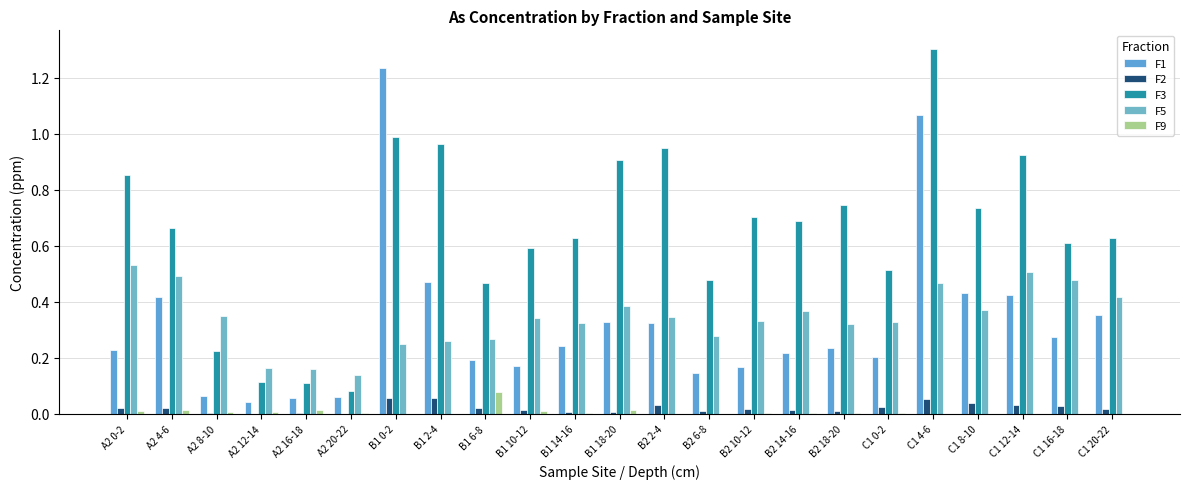

Which series has the largest range (max minus min)?

F3